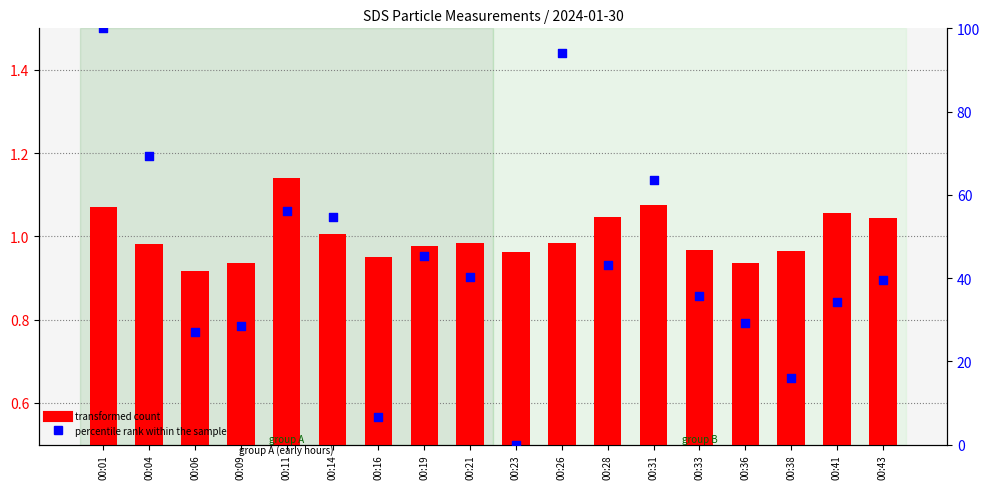

At which category is the sum across all series the highest?

00:01